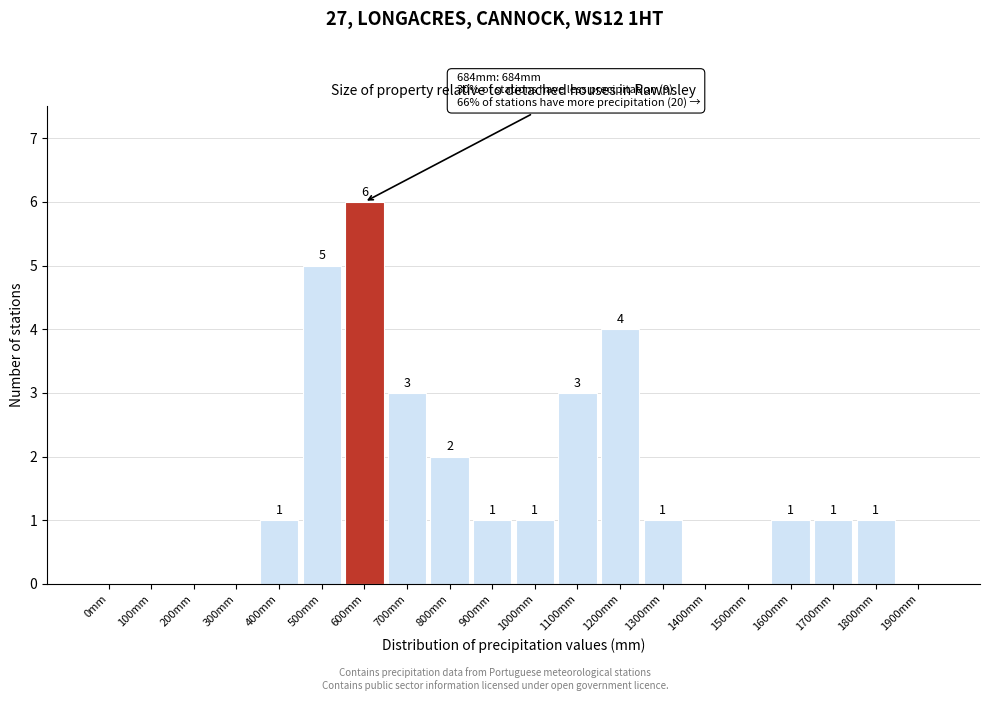

Reading left to right, transcribe all the data shown in this chart.

0mm=0	100mm=0	200mm=0	300mm=0	400mm=1	500mm=5	600mm=6	700mm=3	800mm=2	900mm=1	1000mm=1	1100mm=3	1200mm=4	1300mm=1	1400mm=0	1500mm=0	1600mm=1	1700mm=1	1800mm=1	1900mm=0